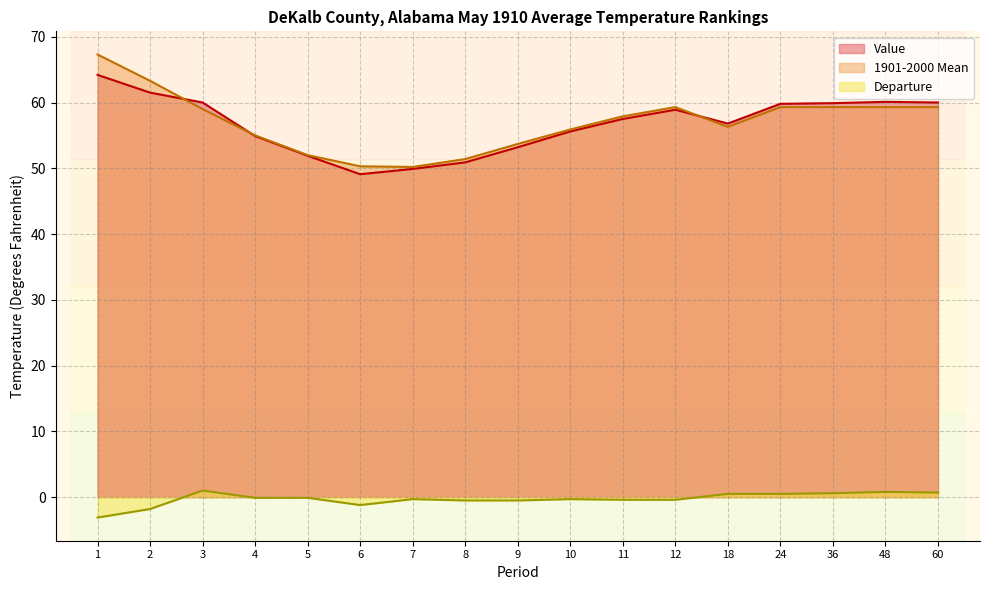

At how many categories does at least one series exceed -1?

17